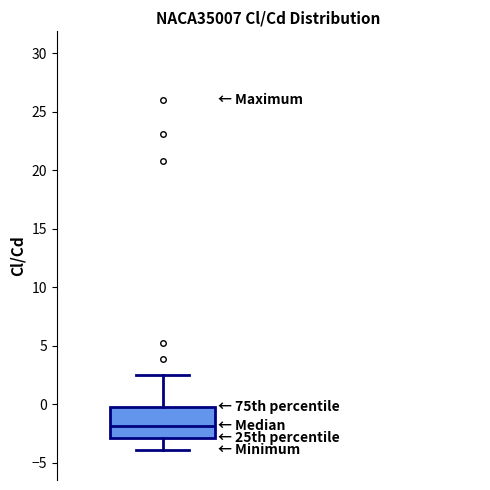

Where does the median line of the box sit on the y-axis? The values are not printed on the chart, so give them approximately, as read against the axis.

-2.0